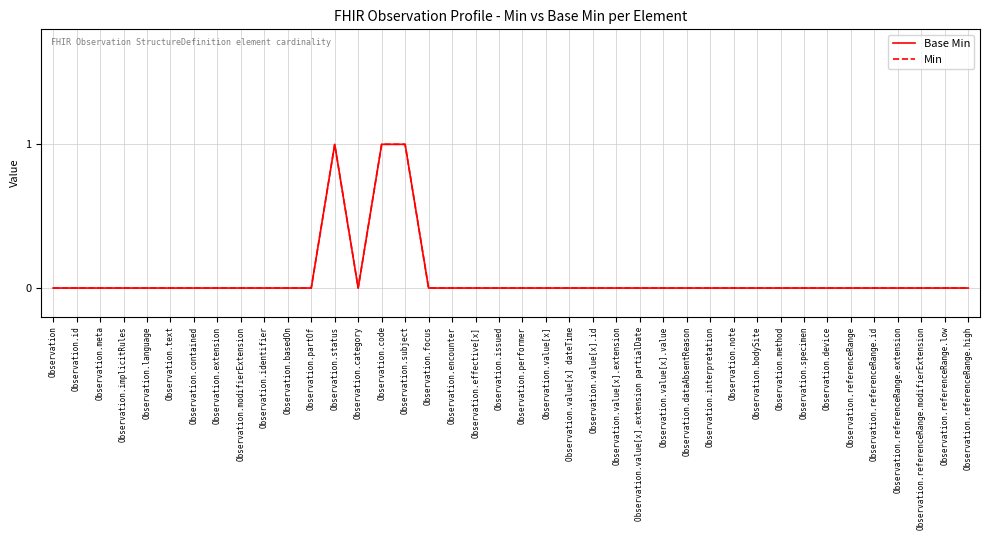

How many interior local peaks does the Min series have?

1